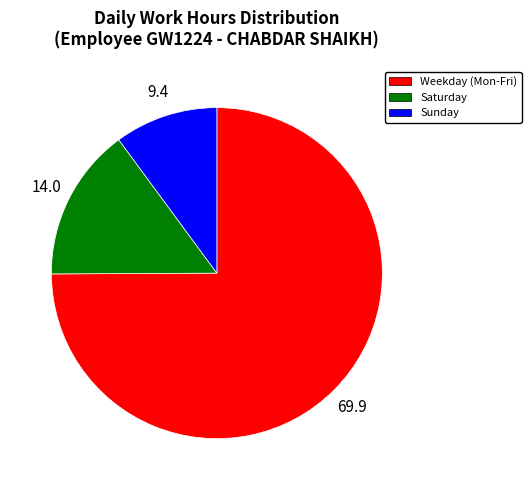

Is there a majority slice in this chart?

Yes